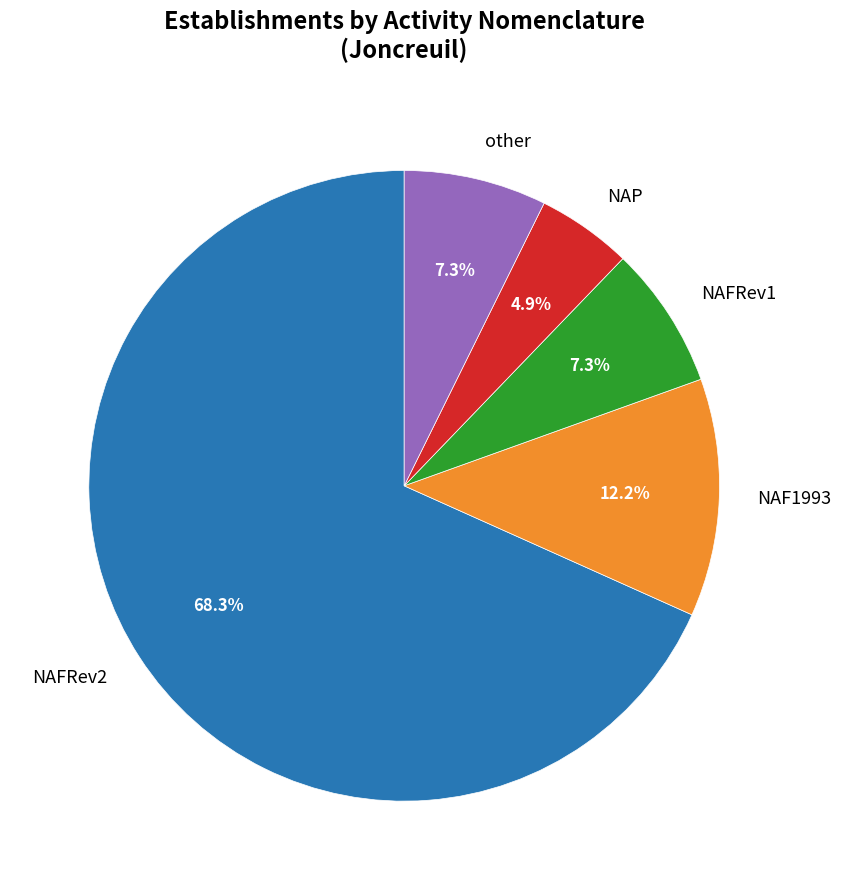

Does any single category account for the majority?

Yes